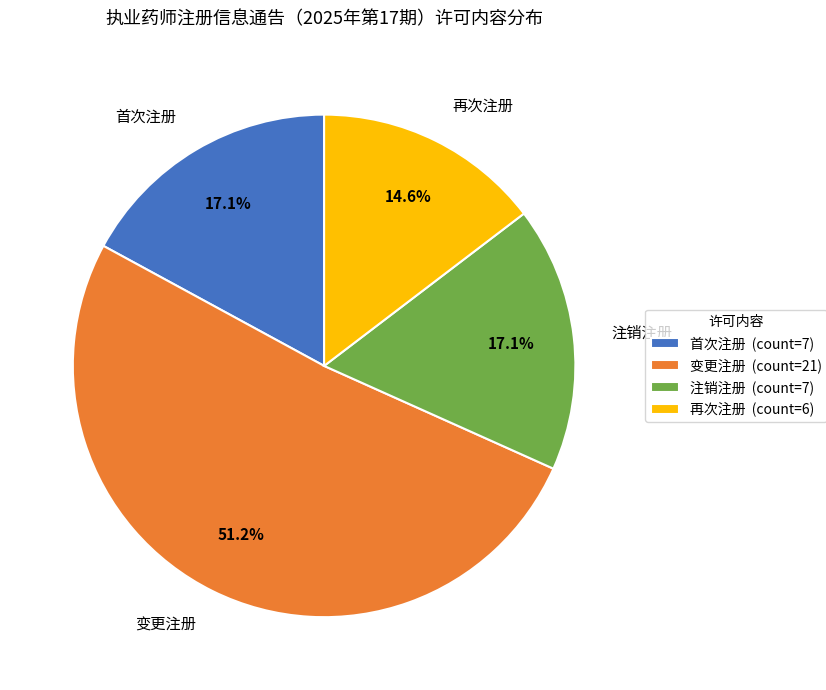

What is the ratio of the value at 注销注册 to the value at 再次注册?

1.2